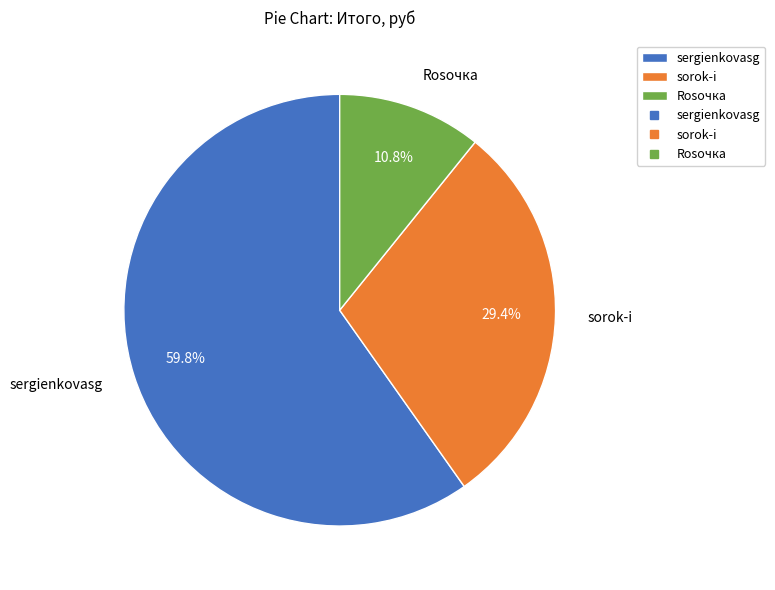

How many slices are in this pie chart?

3